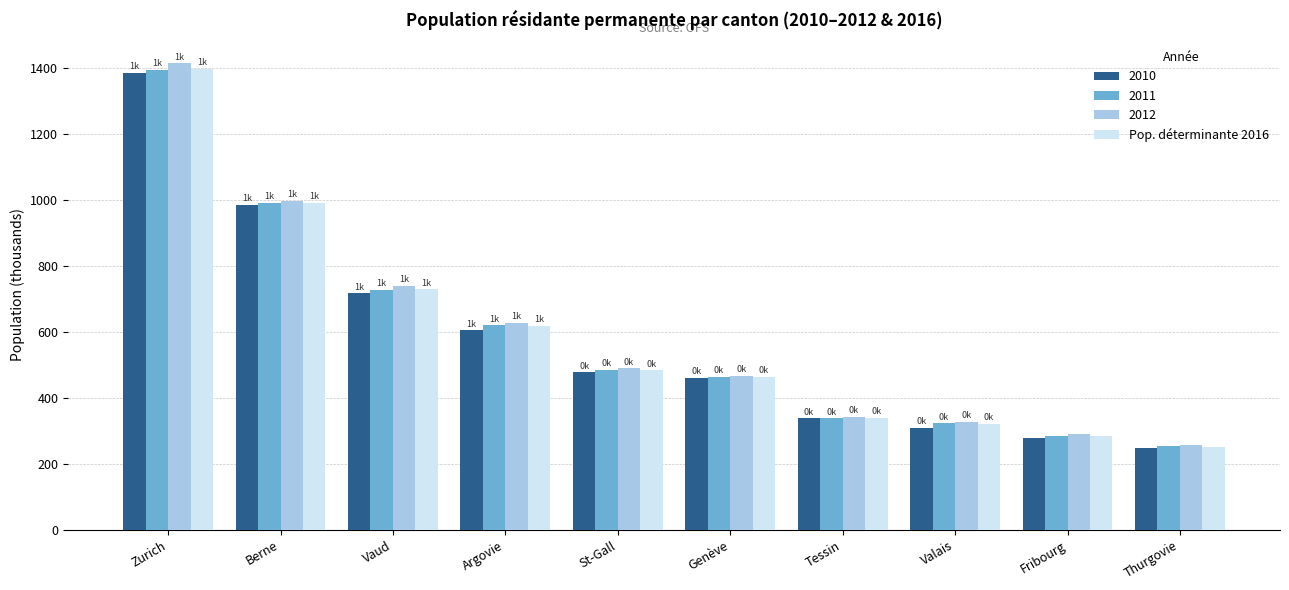

How many data points does each series have?

10